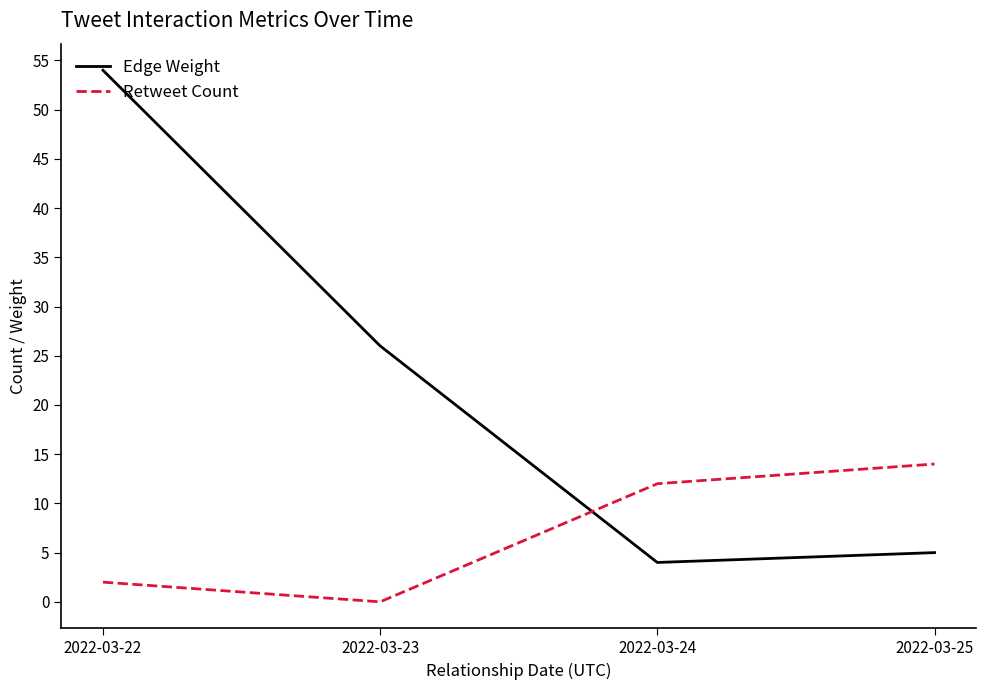

What is the spread (max minus min) of values at 2022-03-24?

8